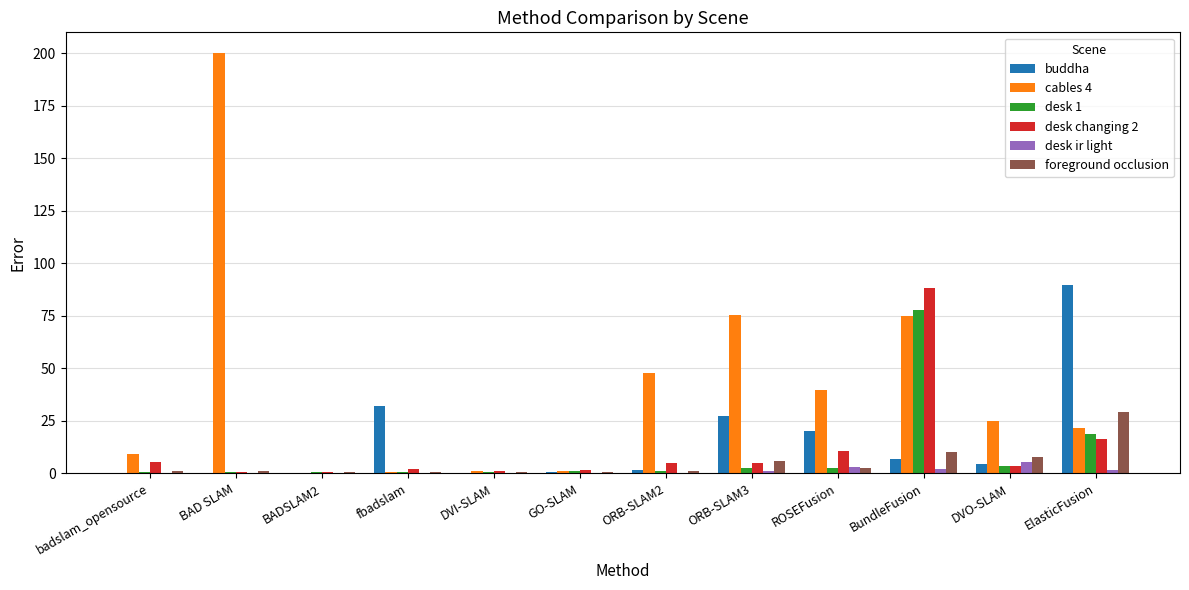

At which category is the sum across all series the highest?

BundleFusion